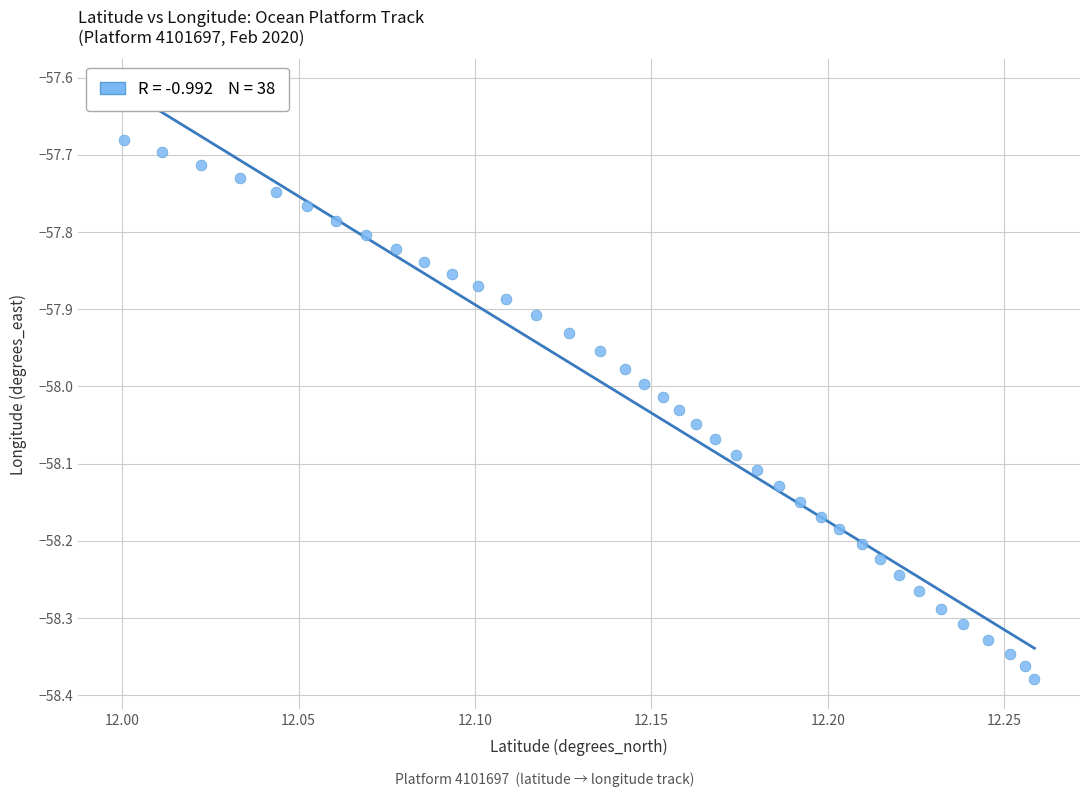

What is the range of Y values (max minus min)?

0.7